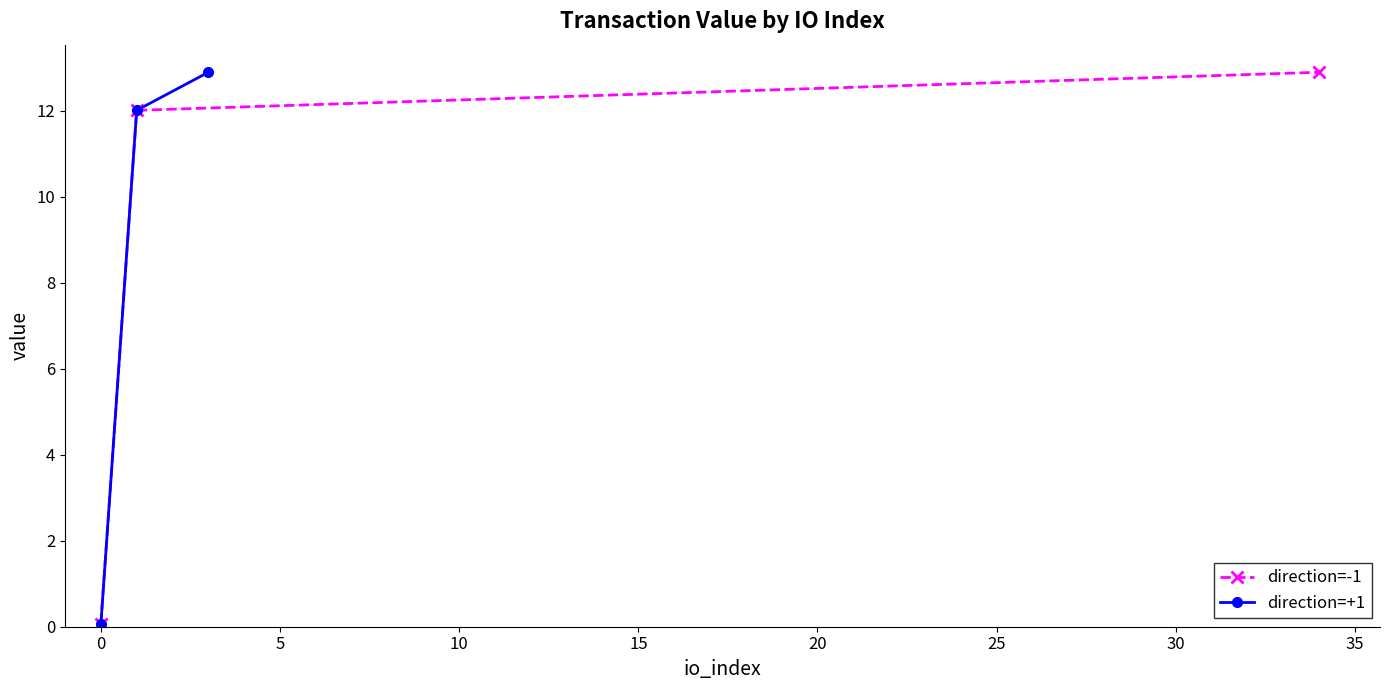

Reading right to left, list all the values displayed in this chart.

direction=-1: 12.9	12.0	0.1
direction=+1: 12.9	12.0	0.1